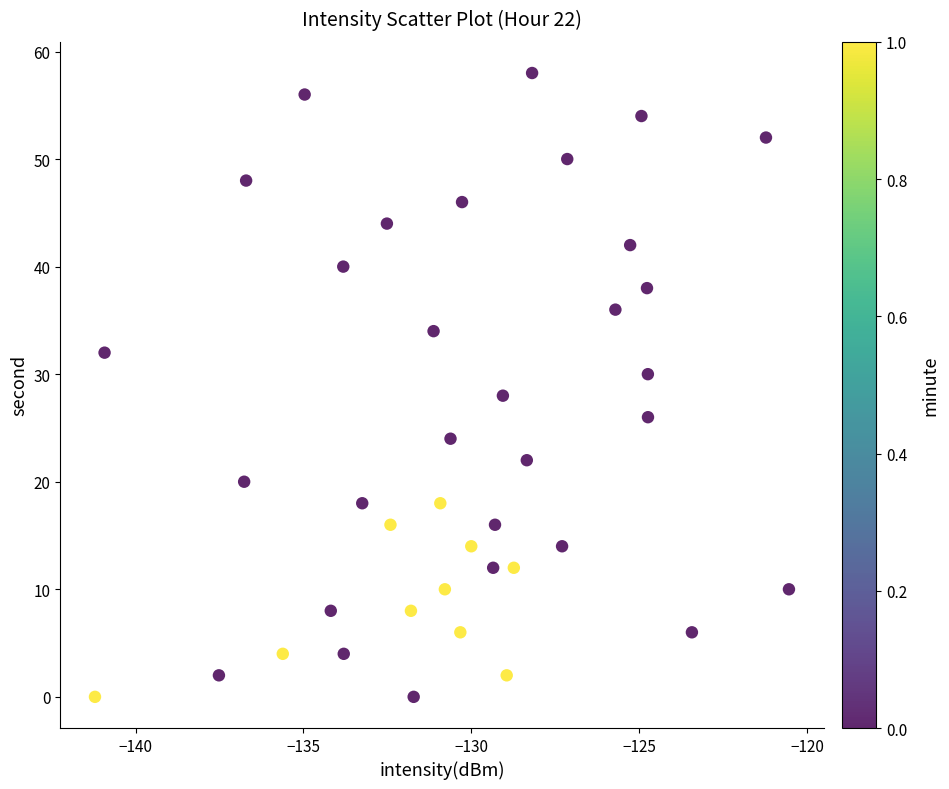

What is the range of Y values (max minus min)?

58